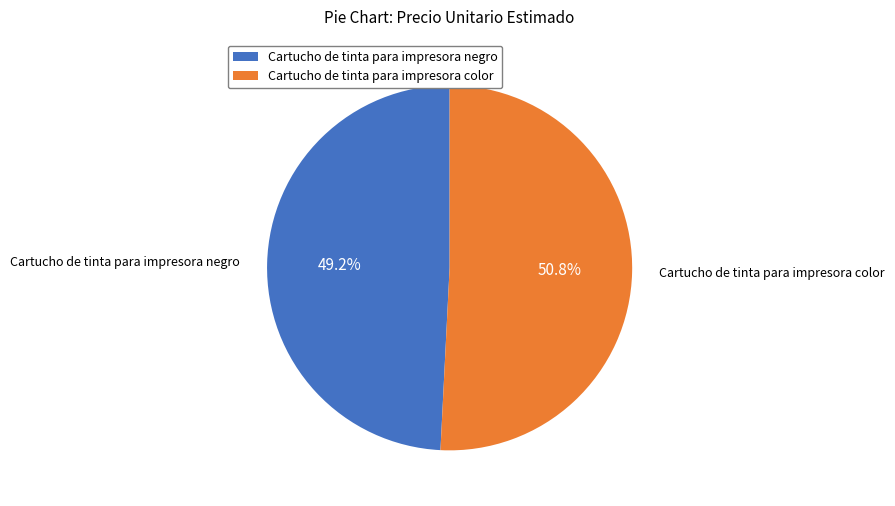

To the nearest percent, what portion does Cartucho de tinta para impresora color represent?

51%